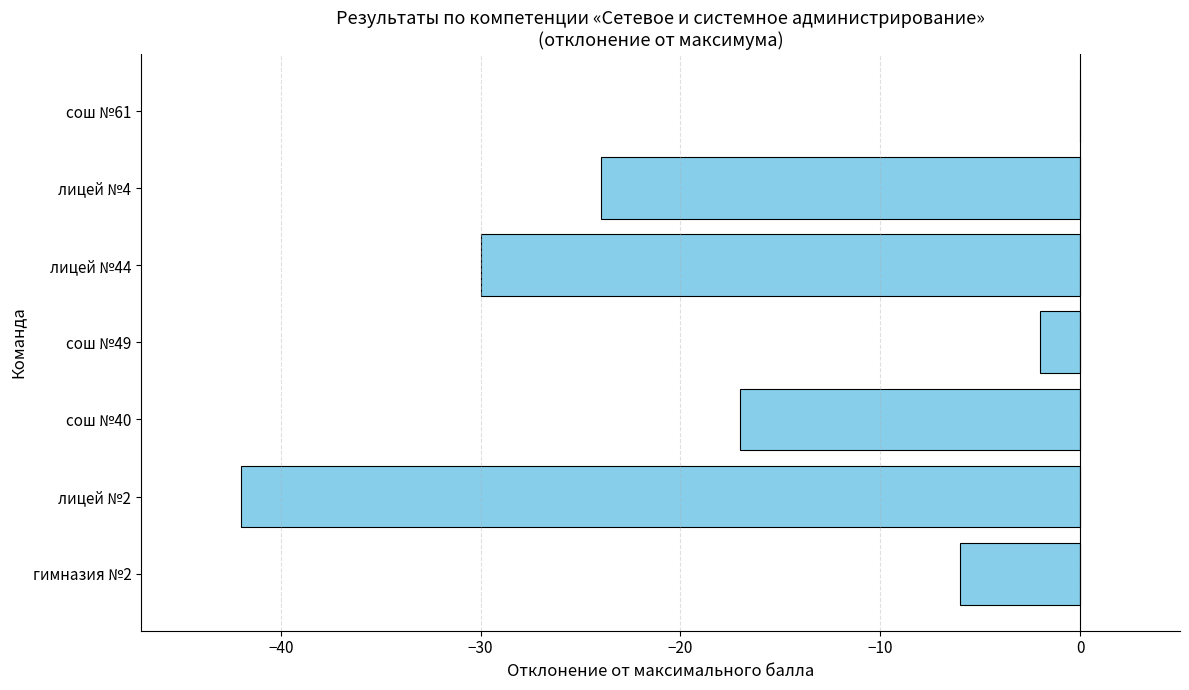

What is the average value?

-17